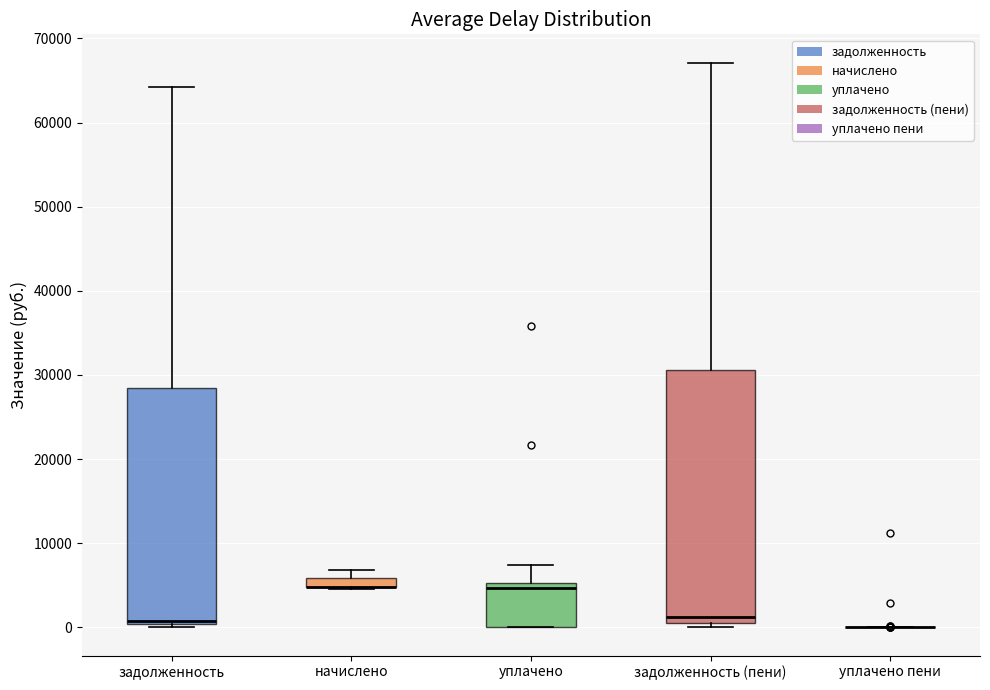

Which box is the tallest, from its lower edge to its upper edge?

задолженность (пени)